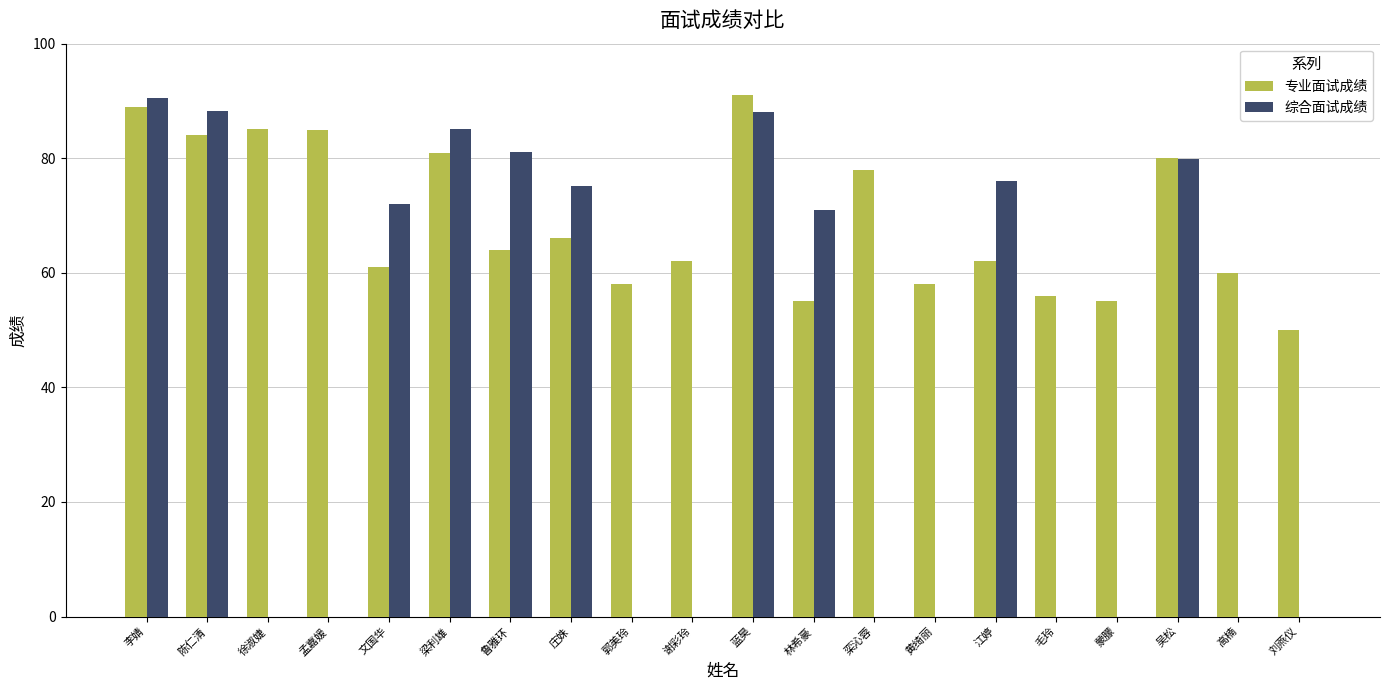

Read the 专业面试成绩 value at 梁利雄.

81.0